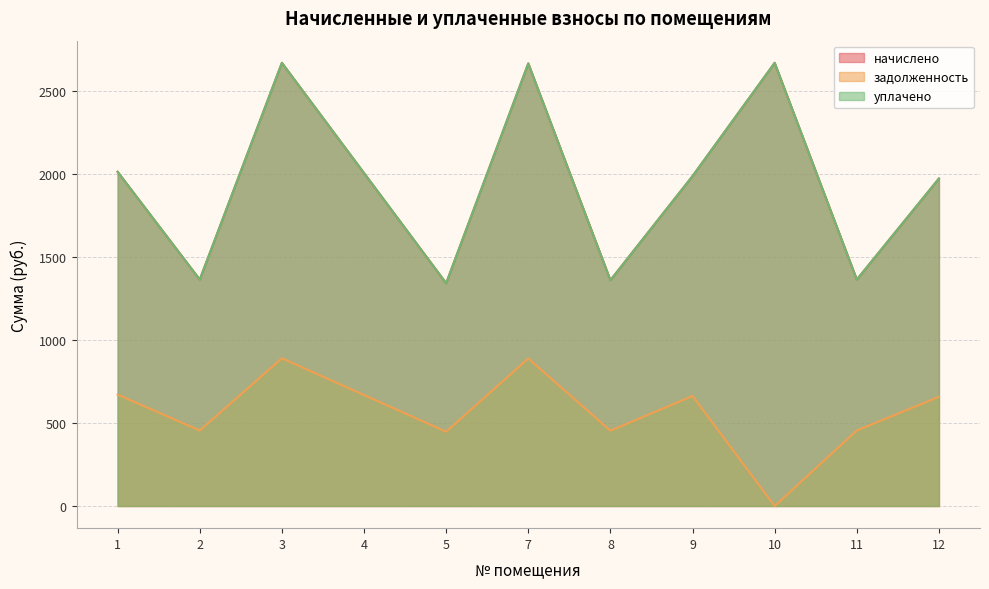

What is the greatest value displayed?

2668.9